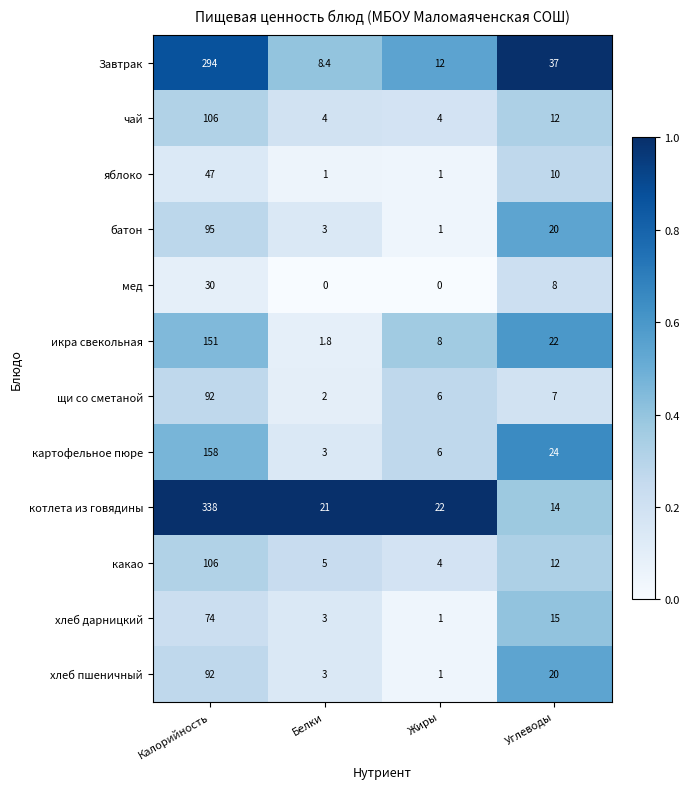

What is the difference between the картофельное пюре values at Жиры and Белки?

3.0